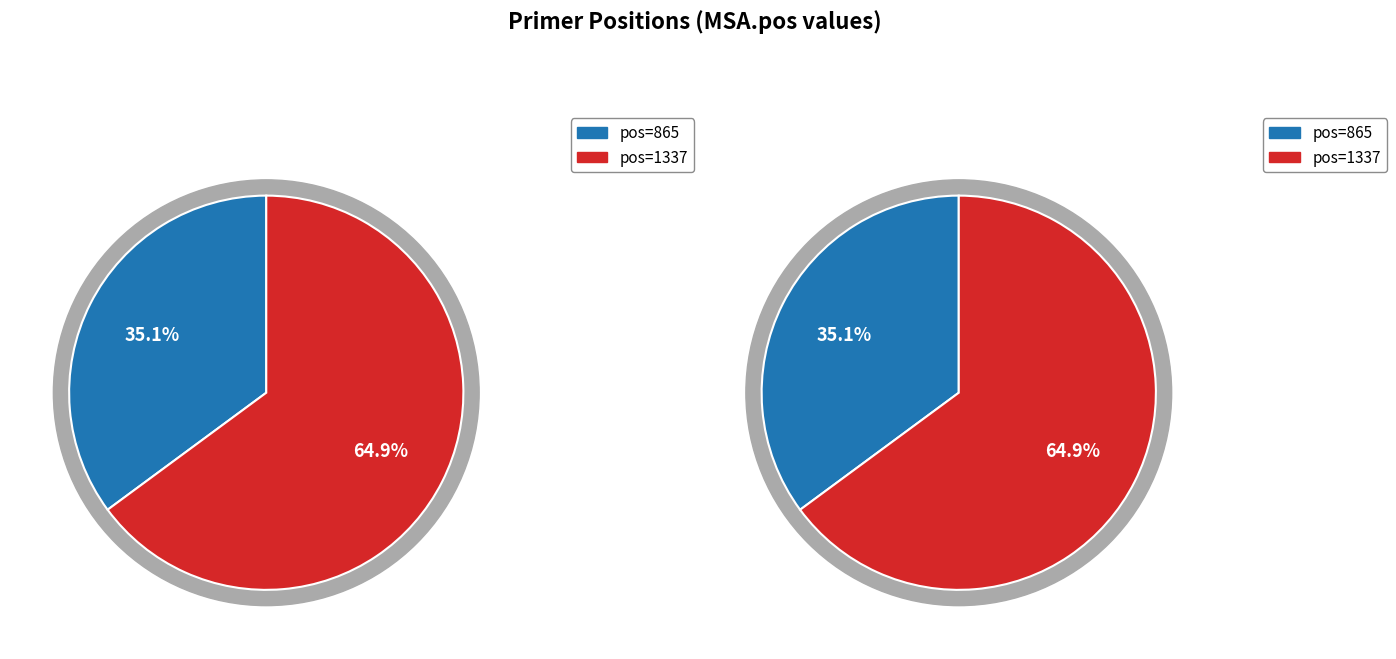

How many segments does this pie chart have?

2